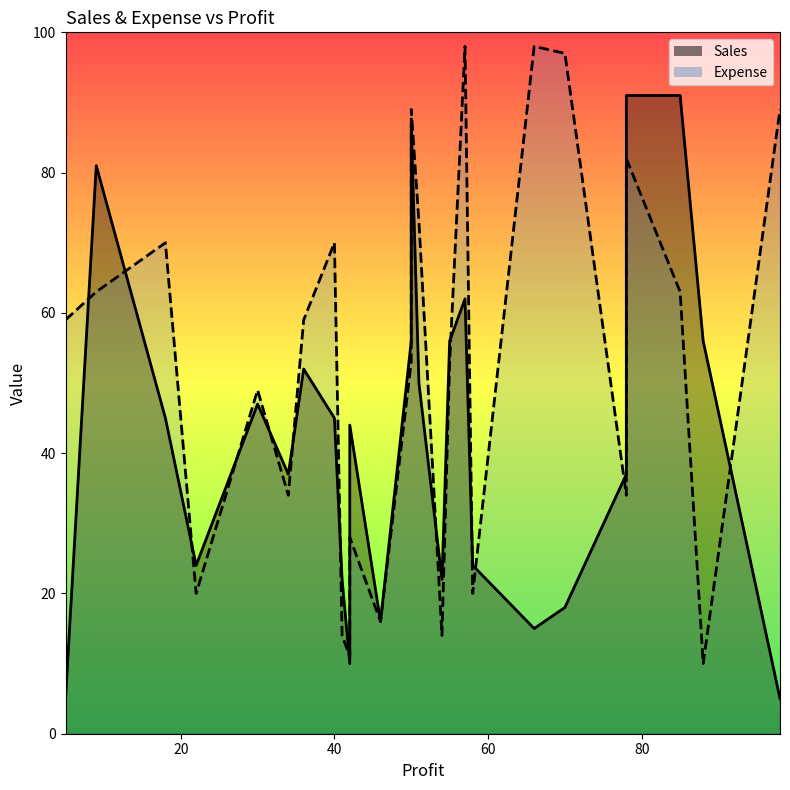

True or false: Sales and Expense intersect in this chart.

True